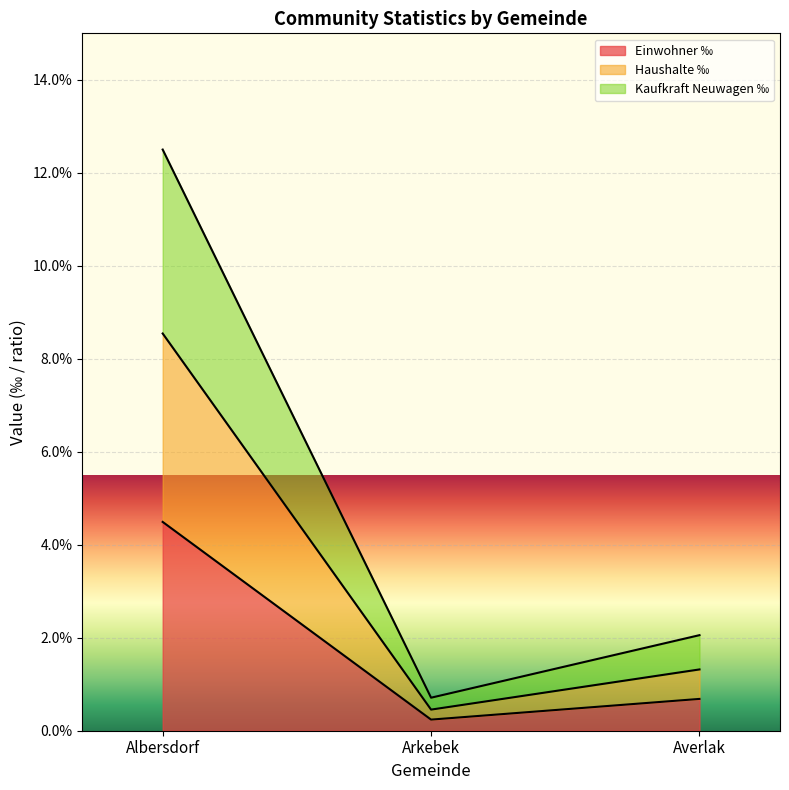

At how many categories does at least one series exceed 0?

3